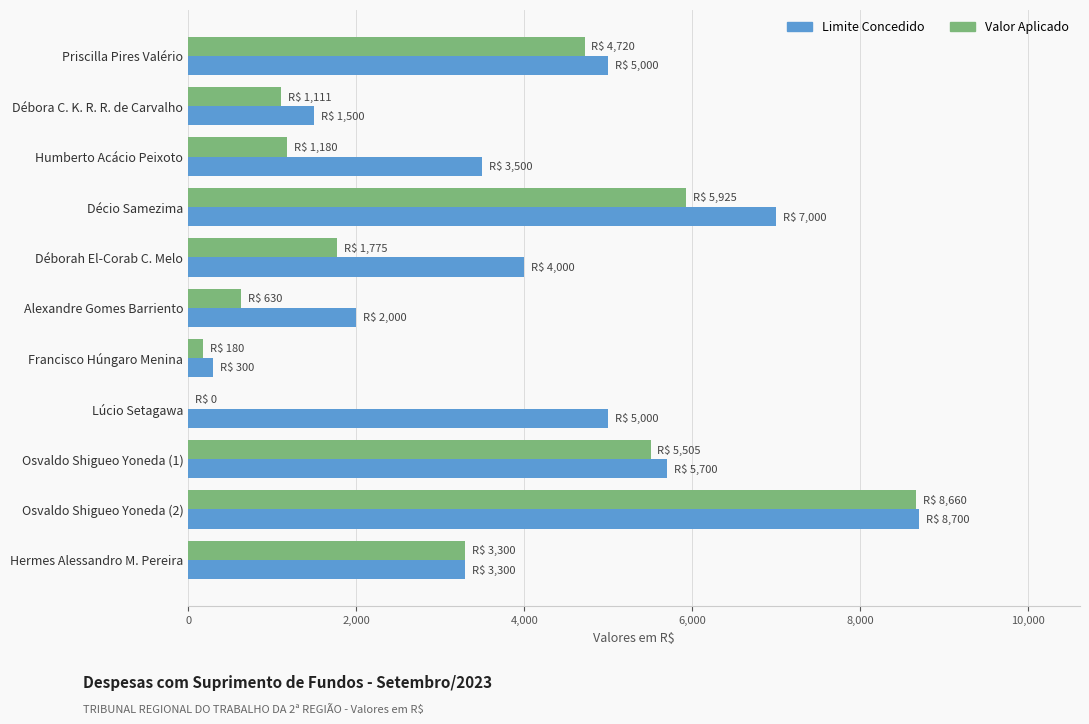

What is the sum of the Limite Concedido values at Alexandre Gomes Barriento and Décio Samezima?

9000.0